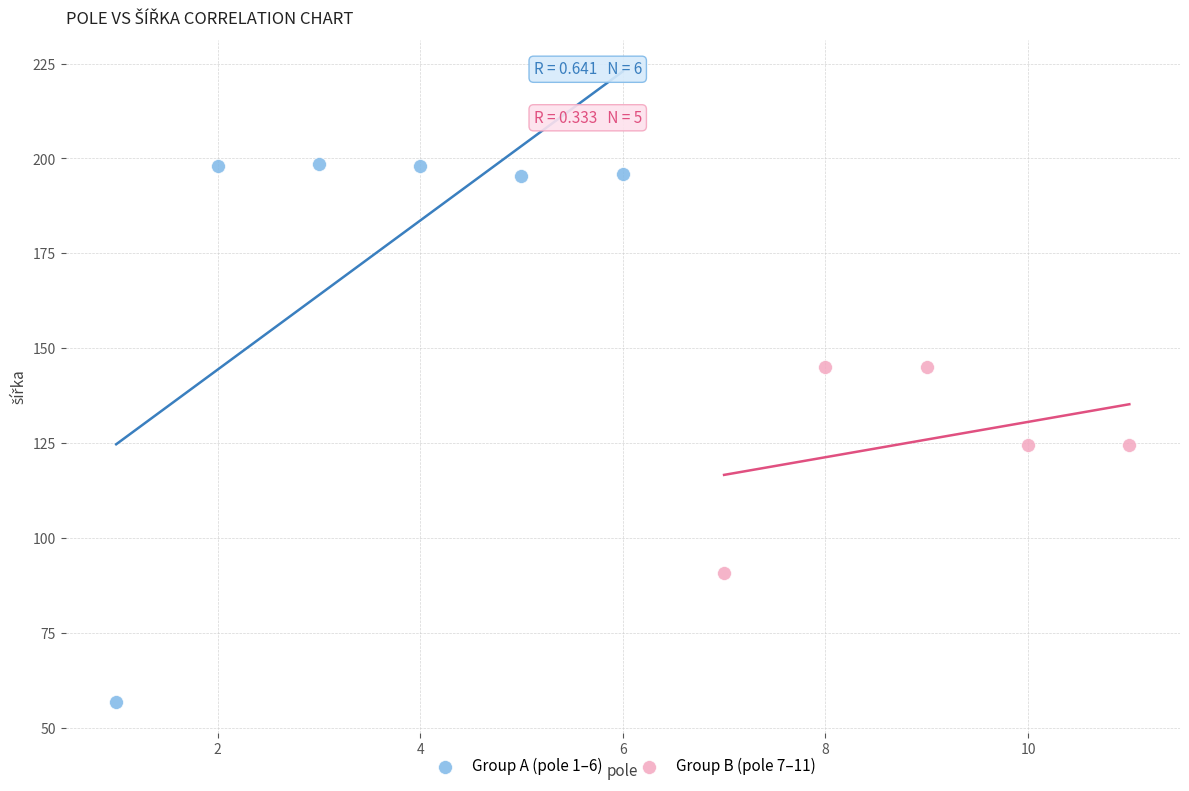

Which series reaches the maximum Y coordinate?

Group A (pole 1–6)